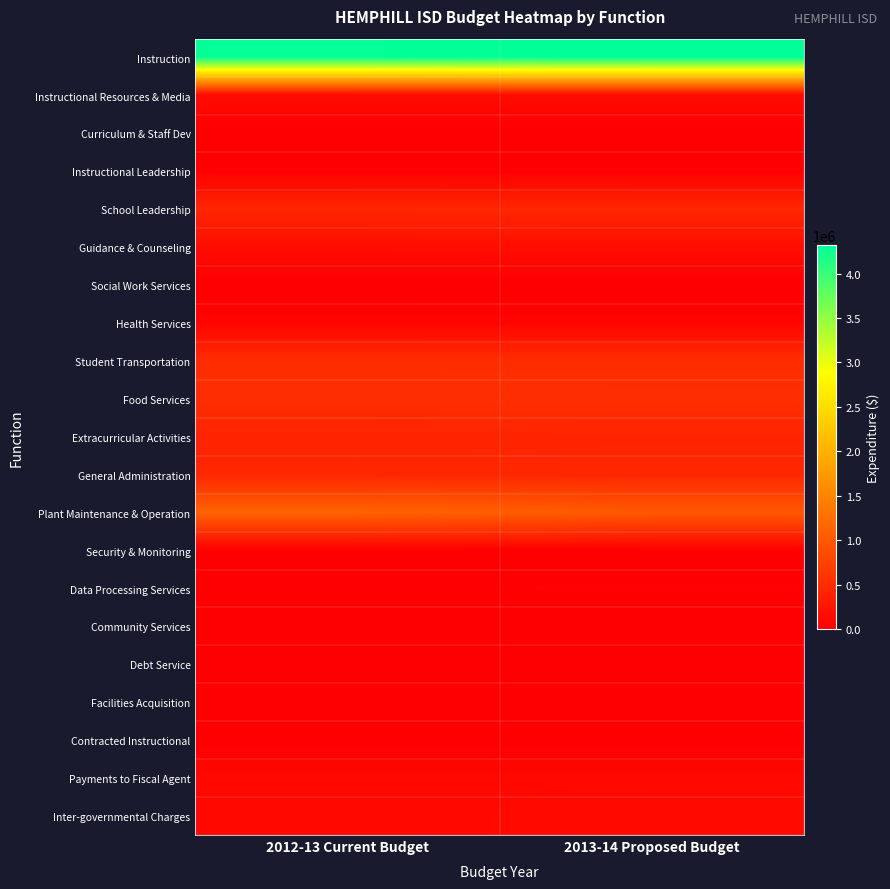

Reading left to right, extract all data points from this chart.

Instruction: 2012-13 Current Budget=4295712	2013-14 Proposed Budget=4324744
Instructional Resources & Media: 2012-13 Current Budget=127367	2013-14 Proposed Budget=127623
Curriculum & Staff Dev: 2012-13 Current Budget=0	2013-14 Proposed Budget=0
Instructional Leadership: 2012-13 Current Budget=0	2013-14 Proposed Budget=0
School Leadership: 2012-13 Current Budget=439881	2013-14 Proposed Budget=448353
Guidance & Counseling: 2012-13 Current Budget=154384	2013-14 Proposed Budget=159191
Social Work Services: 2012-13 Current Budget=0	2013-14 Proposed Budget=0
Health Services: 2012-13 Current Budget=52664	2013-14 Proposed Budget=56339
Student Transportation: 2012-13 Current Budget=505979	2013-14 Proposed Budget=510217
Food Services: 2012-13 Current Budget=528662	2013-14 Proposed Budget=528662
Extracurricular Activities: 2012-13 Current Budget=406954	2013-14 Proposed Budget=417129
General Administration: 2012-13 Current Budget=441433	2013-14 Proposed Budget=441489
Plant Maintenance & Operation: 2012-13 Current Budget=1126143	2013-14 Proposed Budget=1008689
Security & Monitoring: 2012-13 Current Budget=0	2013-14 Proposed Budget=0
Data Processing Services: 2012-13 Current Budget=13200	2013-14 Proposed Budget=21000
Community Services: 2012-13 Current Budget=0	2013-14 Proposed Budget=0
Debt Service: 2012-13 Current Budget=0	2013-14 Proposed Budget=0
Facilities Acquisition: 2012-13 Current Budget=0	2013-14 Proposed Budget=0
Contracted Instructional: 2012-13 Current Budget=0	2013-14 Proposed Budget=0
Payments to Fiscal Agent: 2012-13 Current Budget=108100	2013-14 Proposed Budget=108100
Inter-governmental Charges: 2012-13 Current Budget=103345	2013-14 Proposed Budget=116707